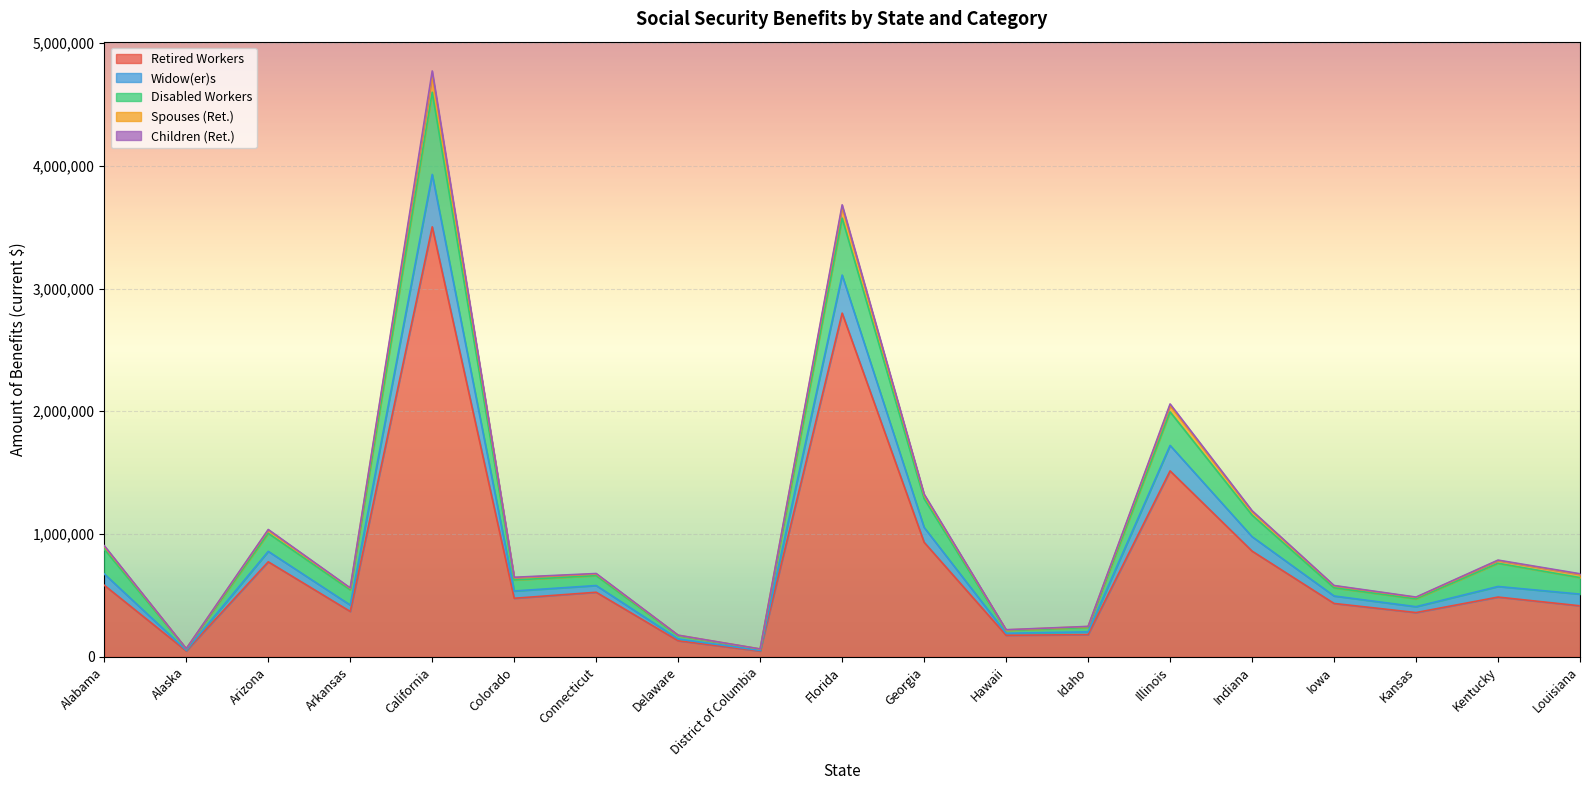

What is the highest value of the Retired Workers series?

3502224